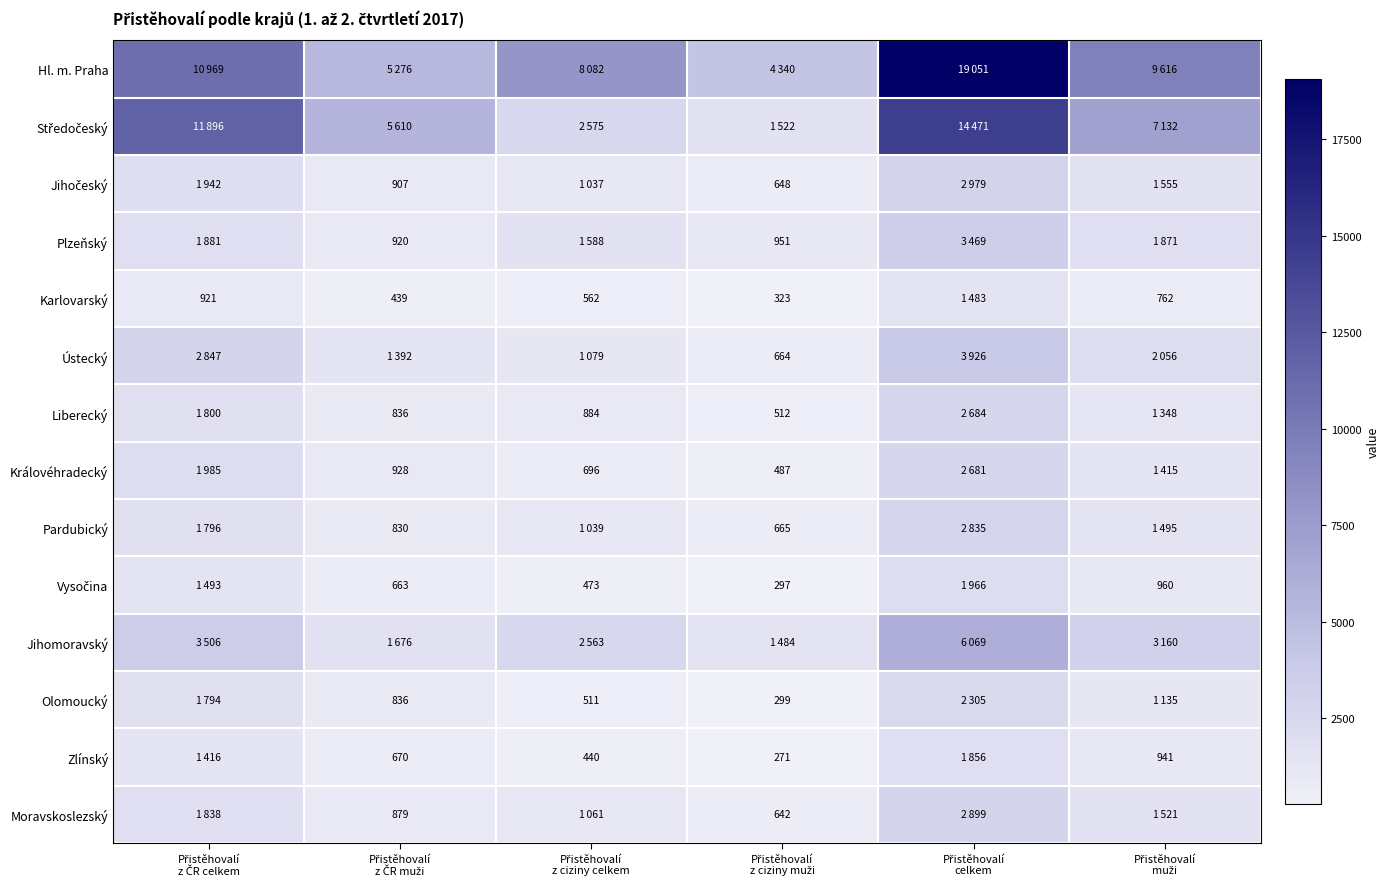

Between Přistěhovalí z ciziny muži and Přistěhovalí celkem, which series saw the biggest shift?

Hl. m. Praha